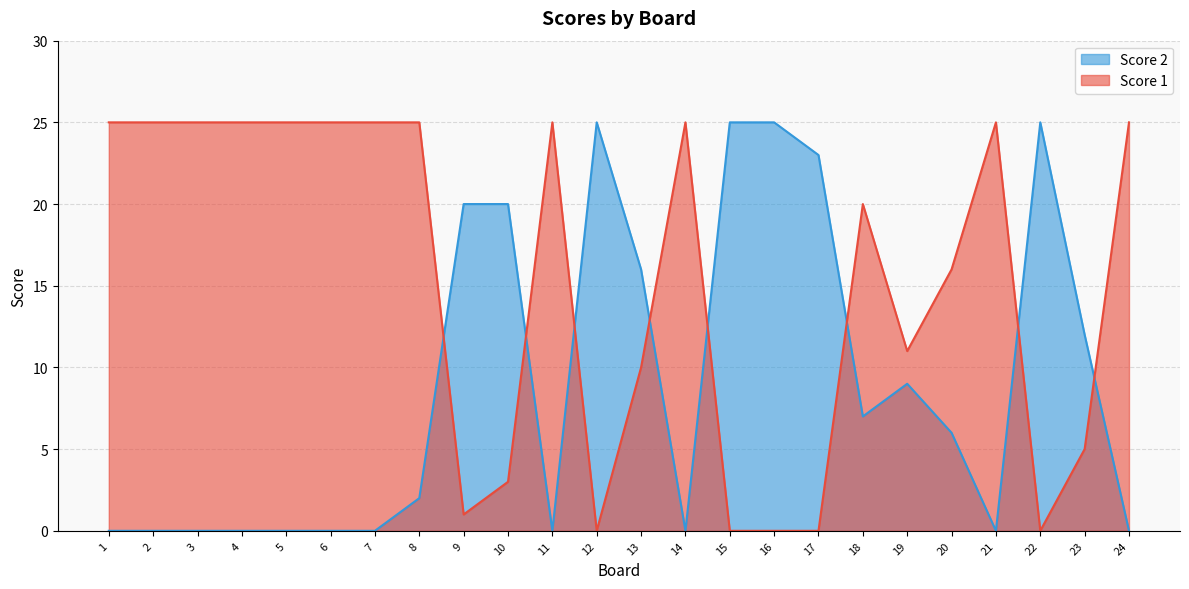

In Score 1, how many points are lower than both neighbors (excluding endpoints)?

4